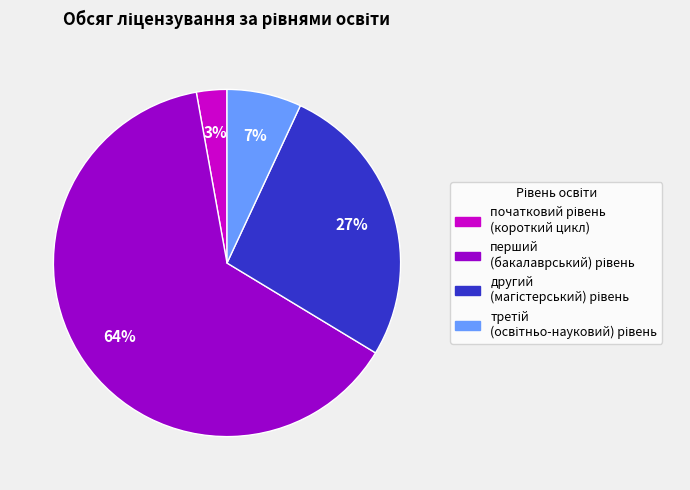

Is there a majority slice in this chart?

Yes